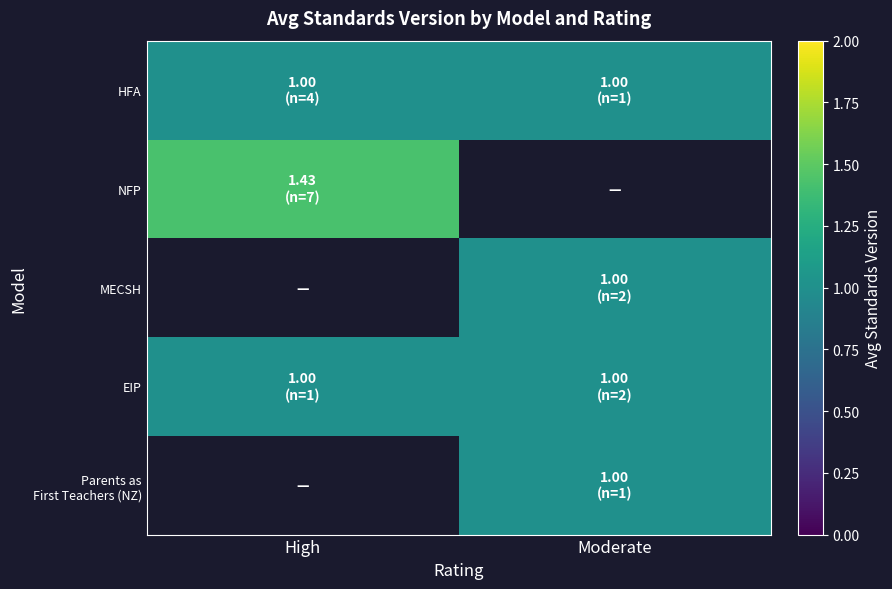

Which series has the widest spread of values?

NFP